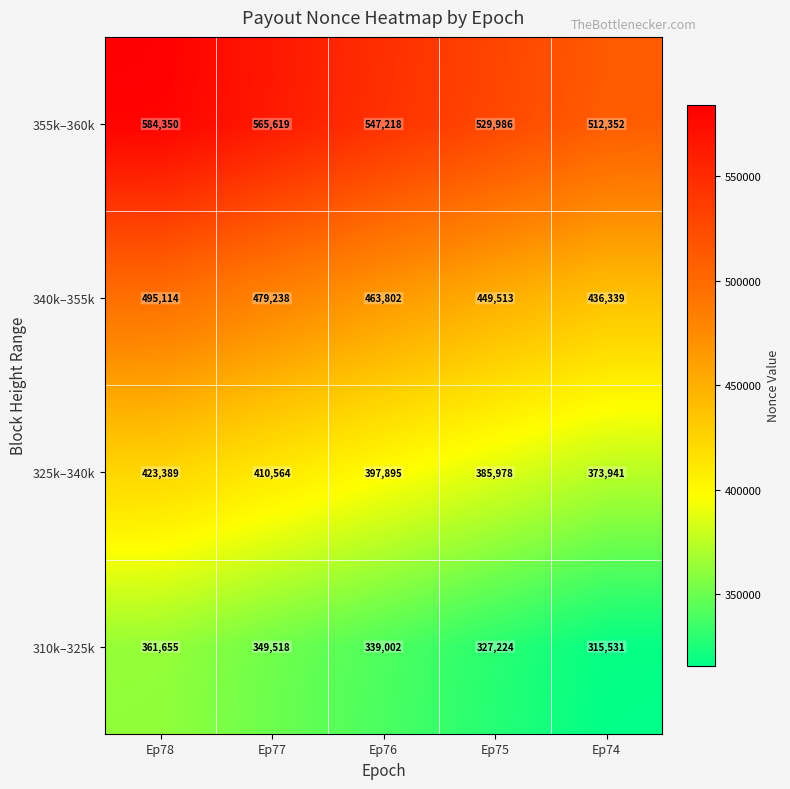

Which series changed the most between Ep77 and Ep76?

355k–360k